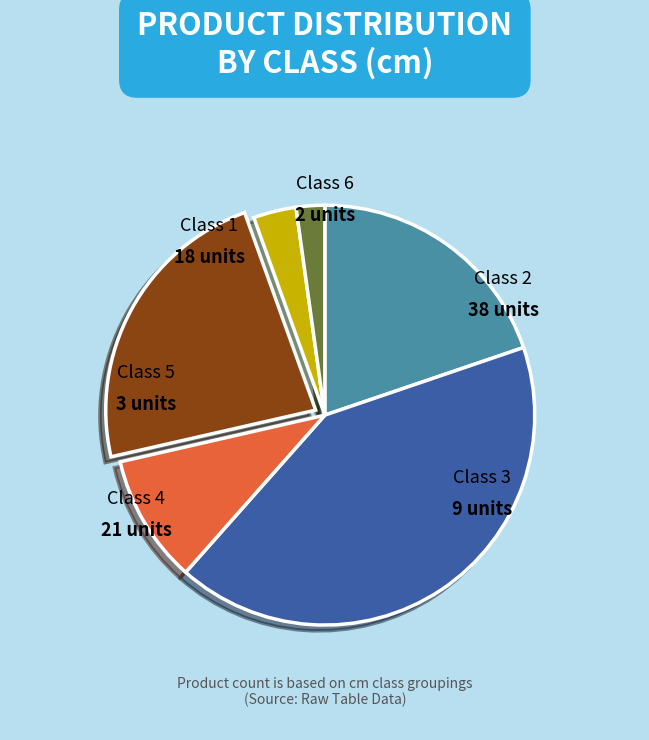

Is there any slice that represents more than half of the pie?

No